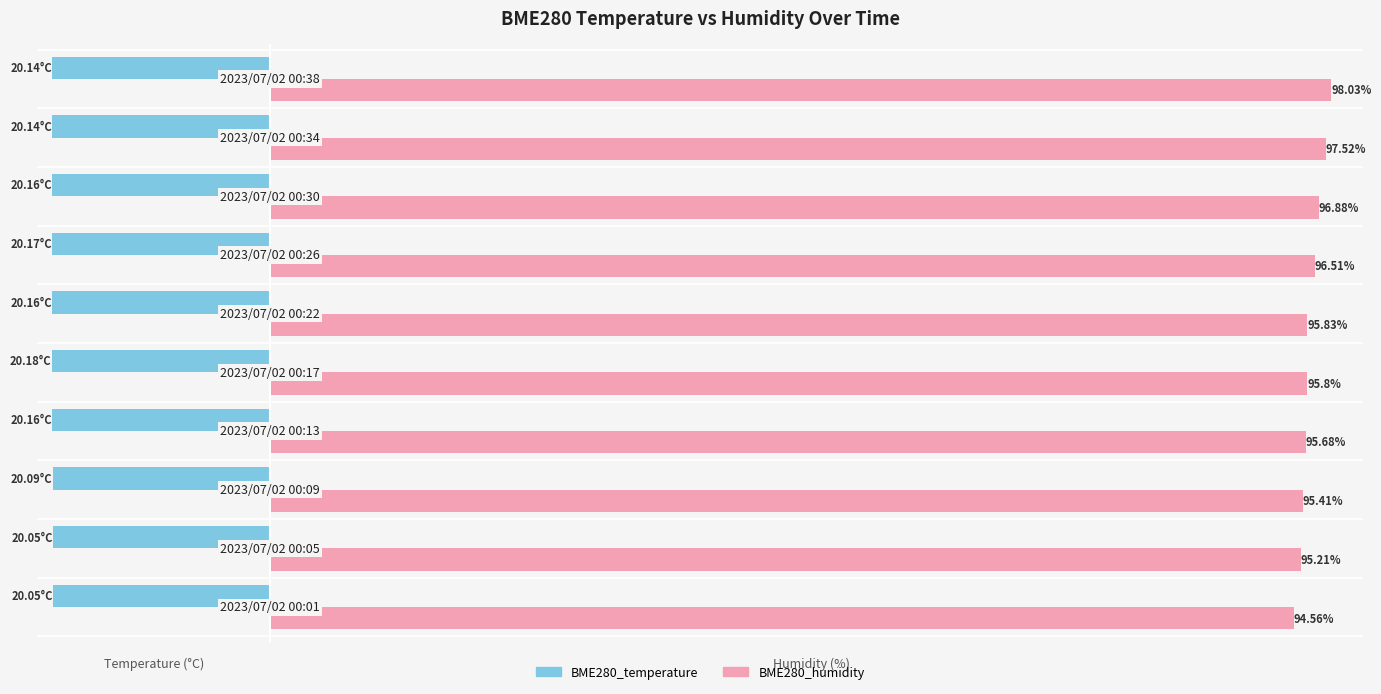

Which series has the widest spread of values?

BME280_humidity